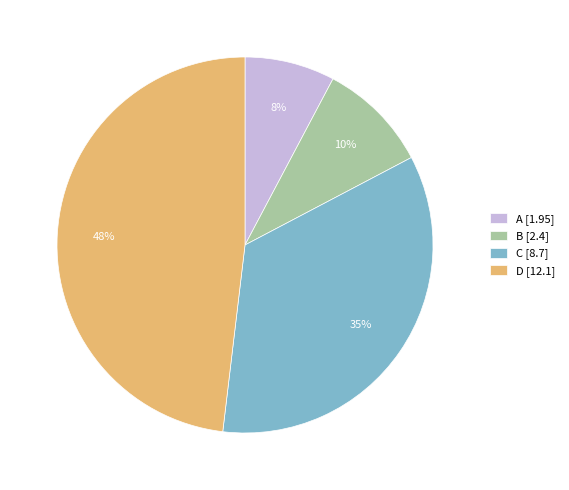

How many slices are in this pie chart?

4